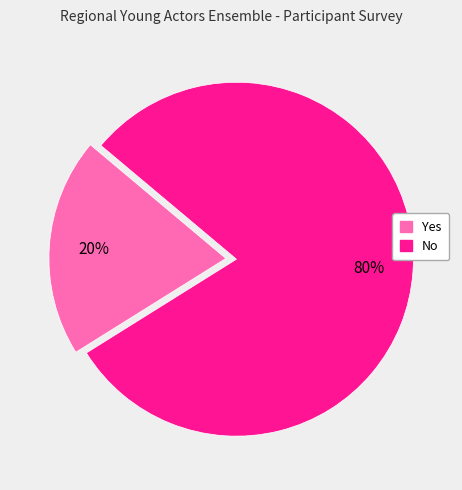

Does any single category account for the majority?

Yes